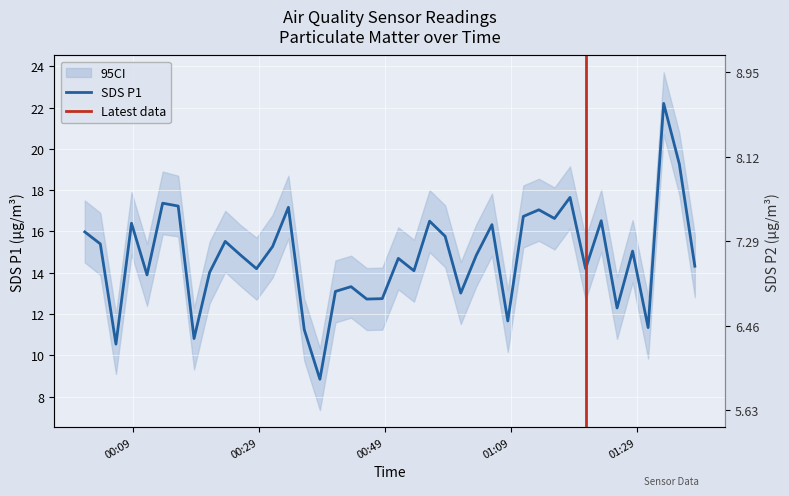

At which category is the sum across all series the highest?

2023/01/02 01:33:17